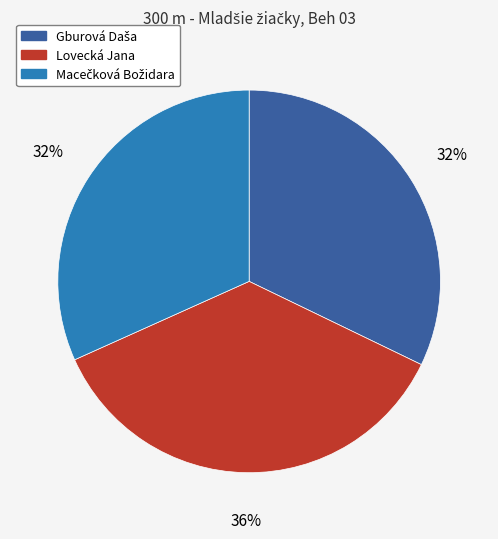

To the nearest percent, what is the difference between the largest and smallest slice percentages?

4%